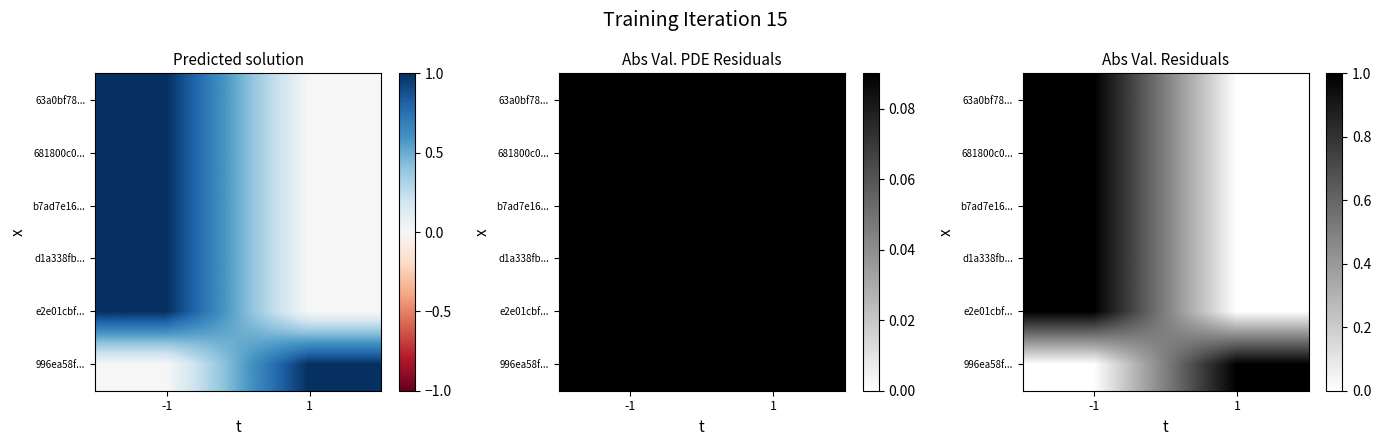

The 996ea58f... series shows 1 at -1. True or false?

False